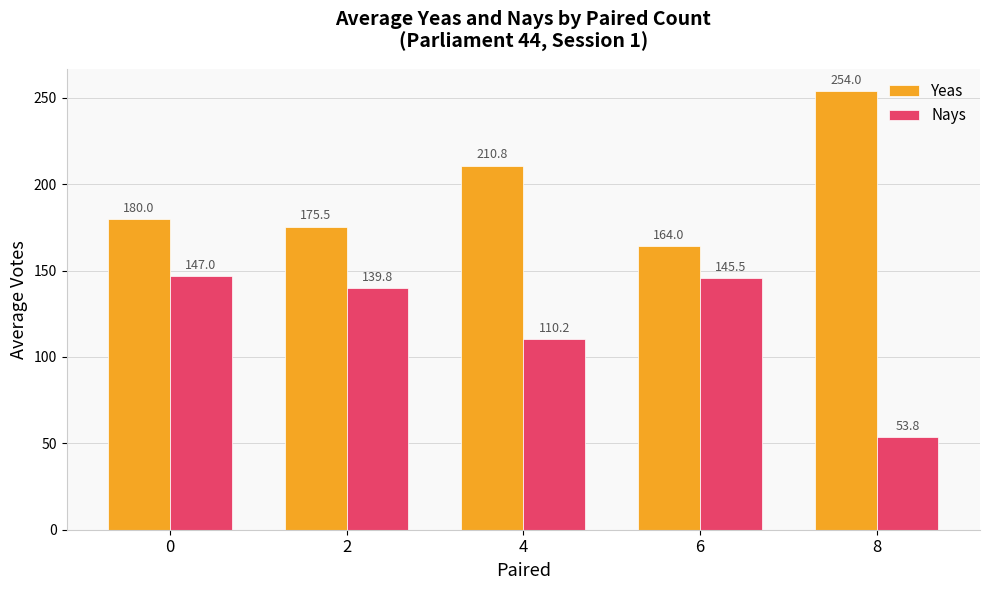

What is the difference between the Yeas values at 8 and 0?

74.0